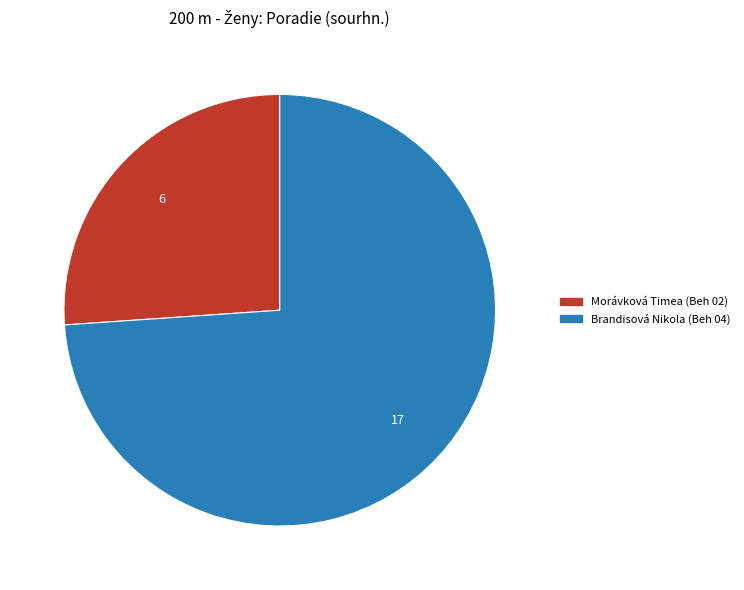

Which has a higher value, Brandisová Nikola (Beh 04) or Morávková Timea (Beh 02)?

Brandisová Nikola (Beh 04)